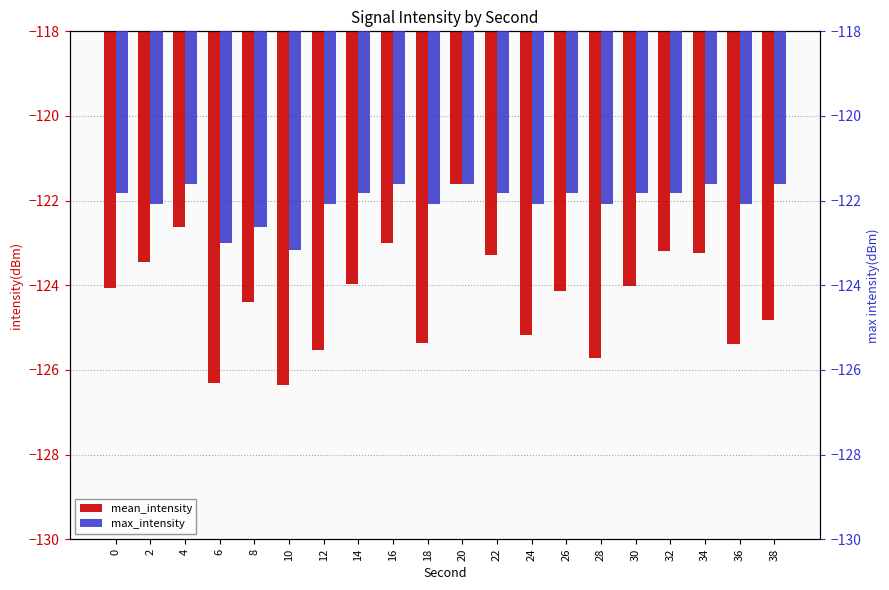

What are all the series names shown in the legend?

mean_intensity, max_intensity